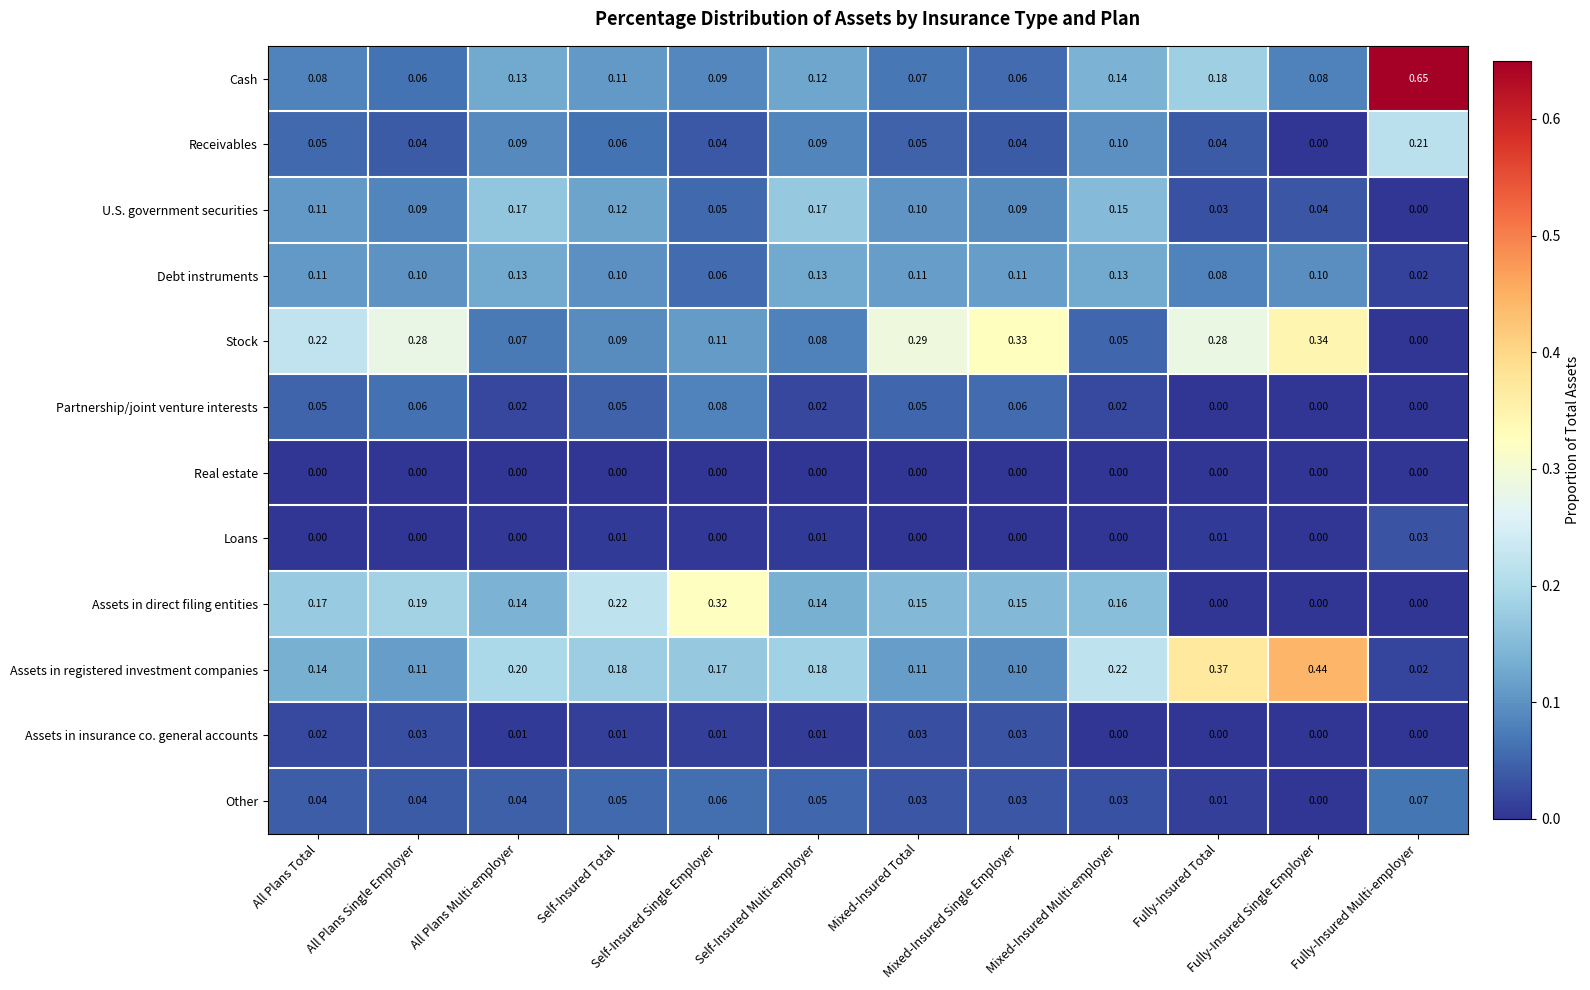

Which series has the widest spread of values?

Cash